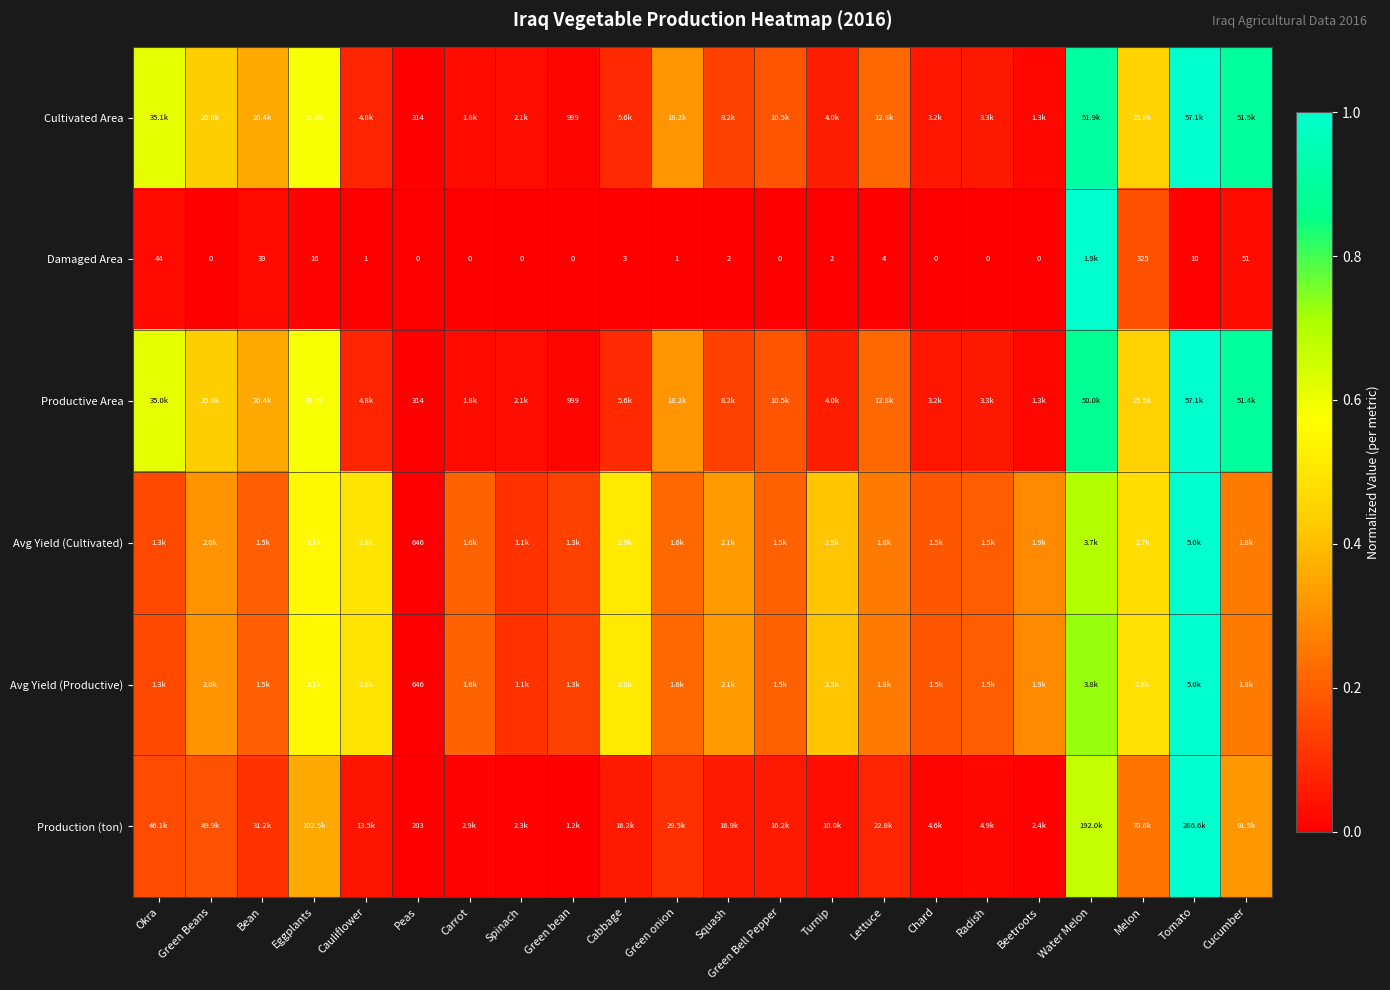

What is the spread (max minus min) of values at Melon?

0.3